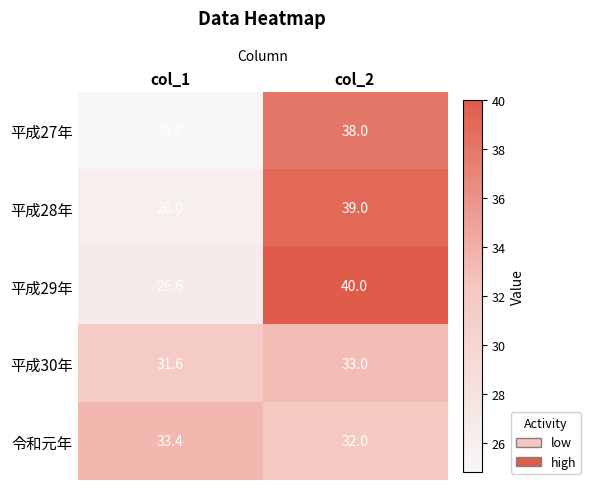

At which label does 令和元年 first exceed 33?

col_1